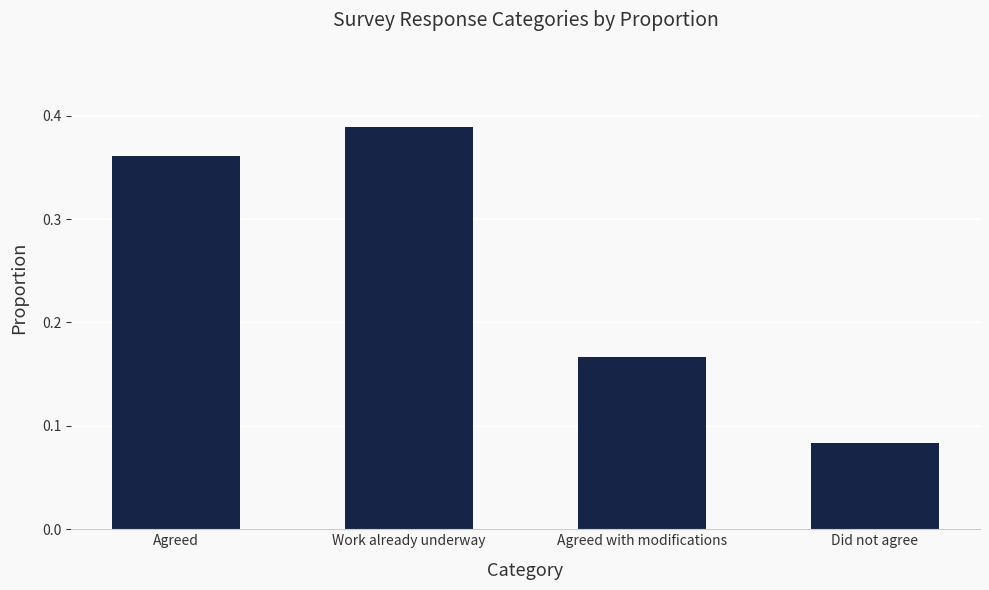

Where is the data nearest to the value 0?

Did not agree